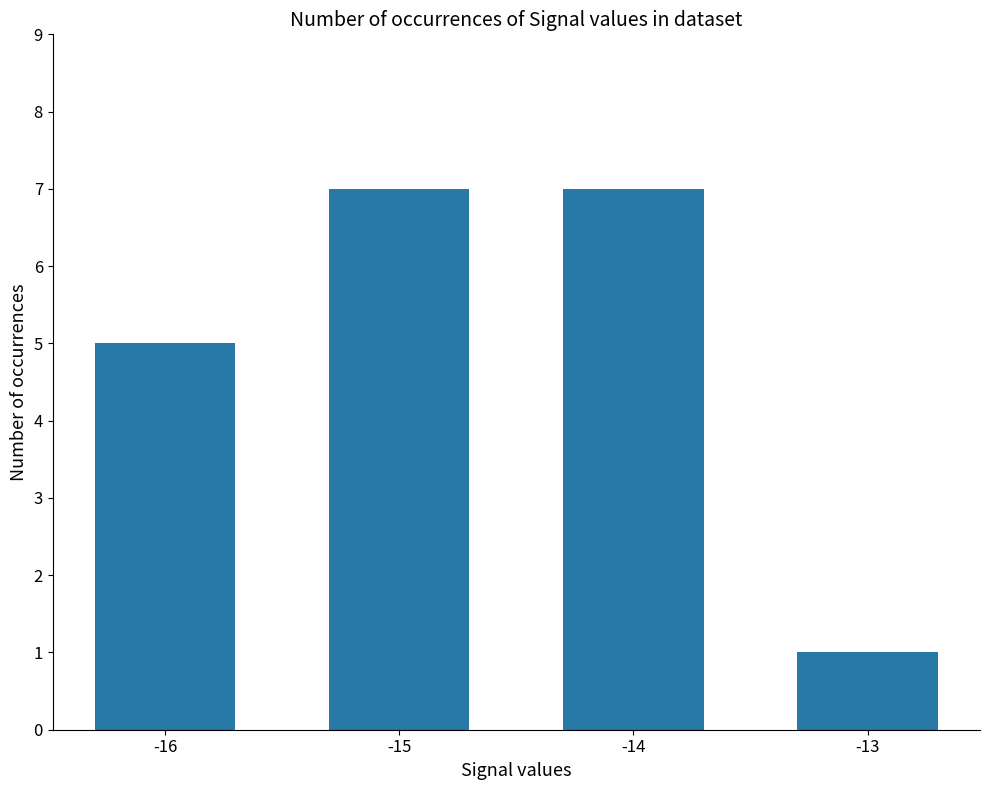

Does the chart contain any negative values?

No